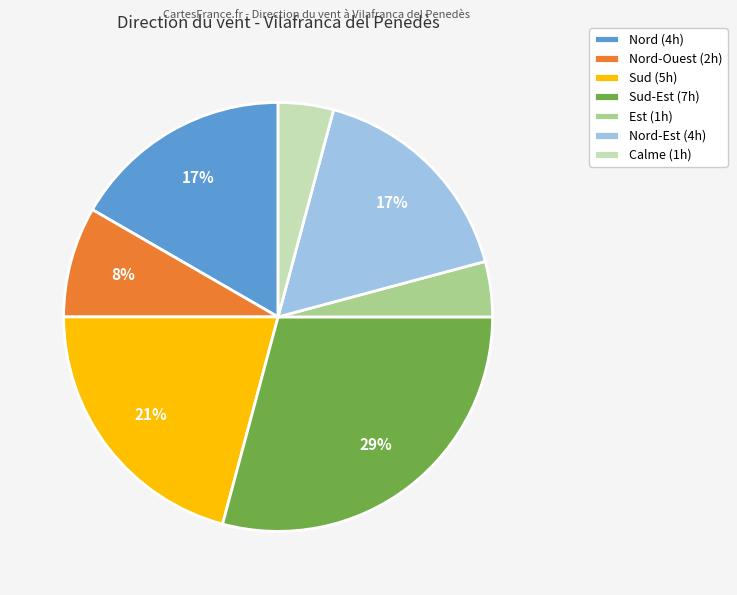

Approximately how many times larger is the value at Nord-Ouest (2h) compared to Sud-Est (7h)?

0.3